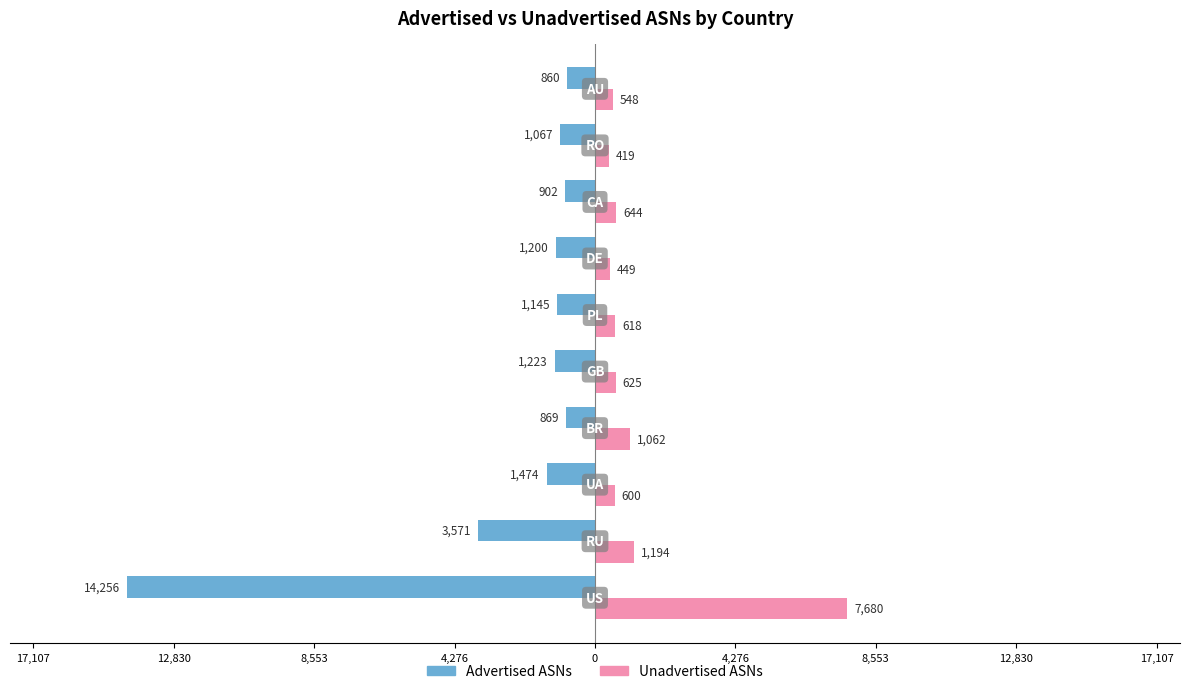

What are all the series names shown in the legend?

Advertised ASNs, Unadvertised ASNs